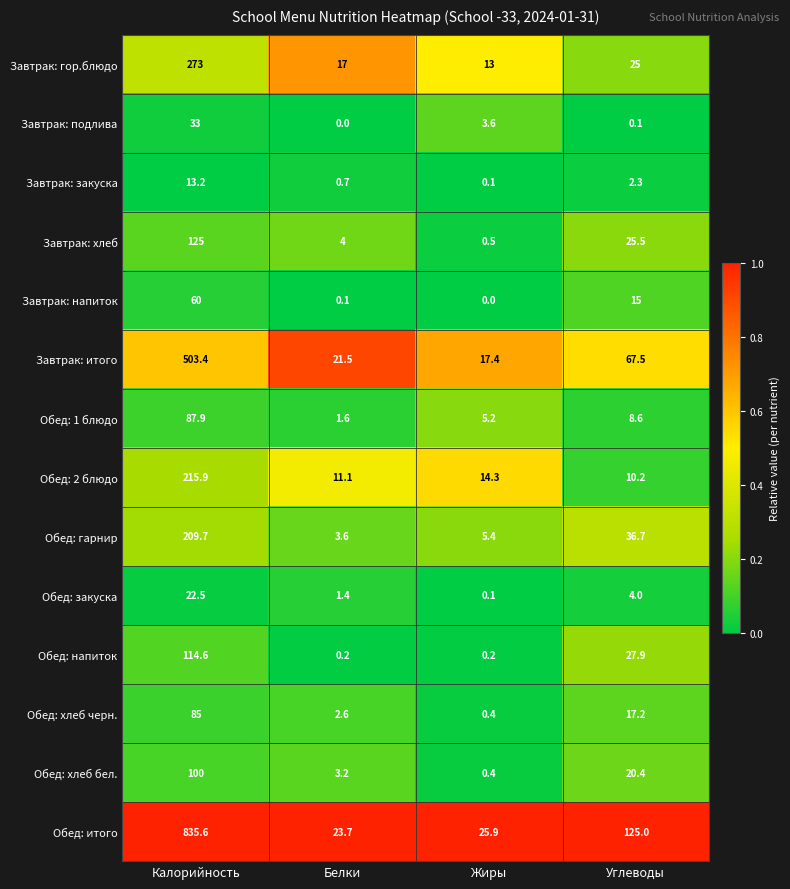

At which category is the sum across all series the highest?

Калорийность